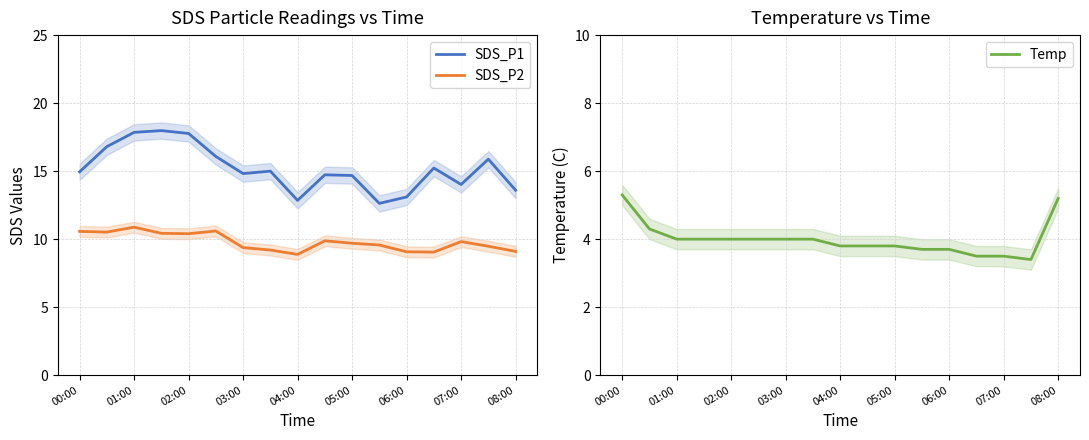

How many distinct data groups are displayed?

3